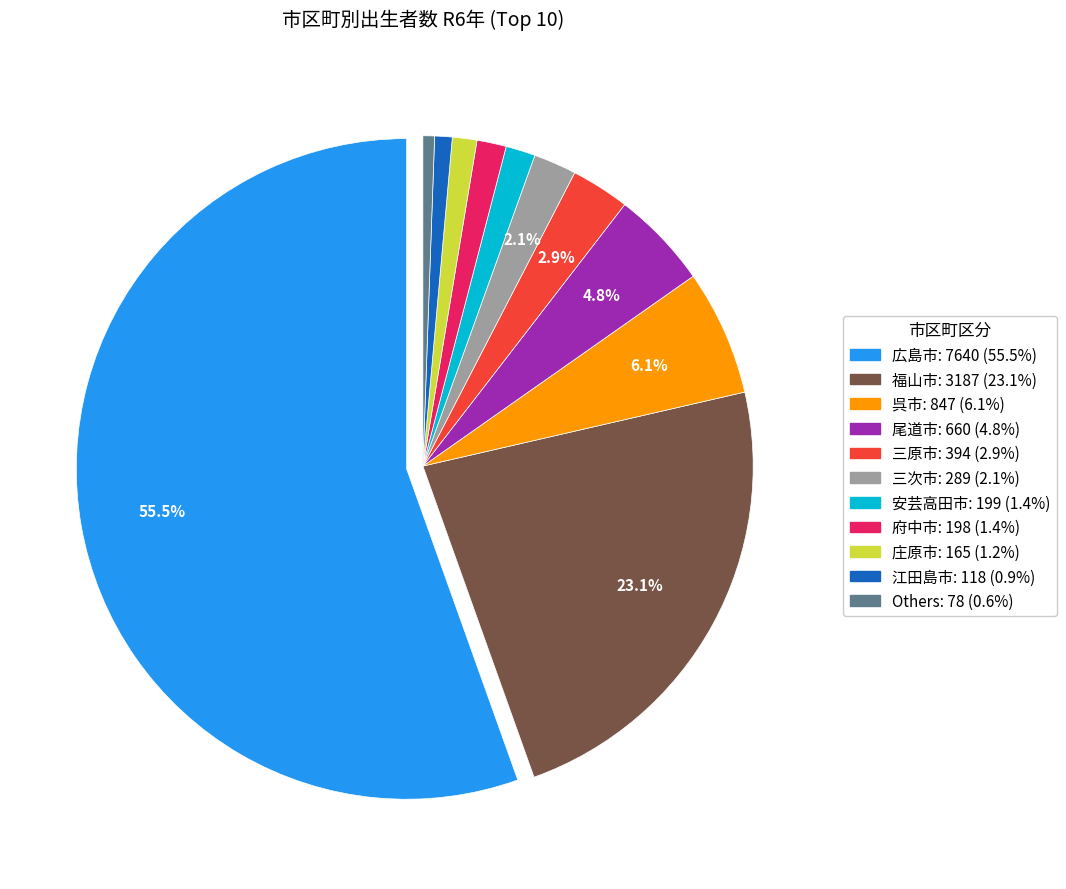

Does any single category account for the majority?

Yes